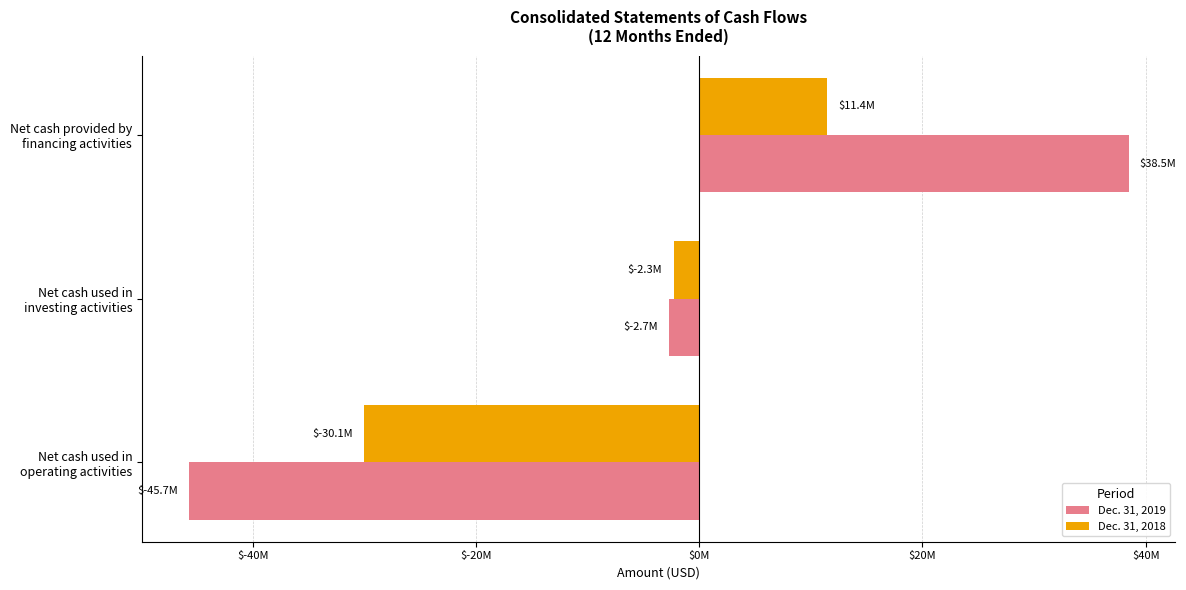

Which series has the largest total across all categories?

Dec. 31, 2019